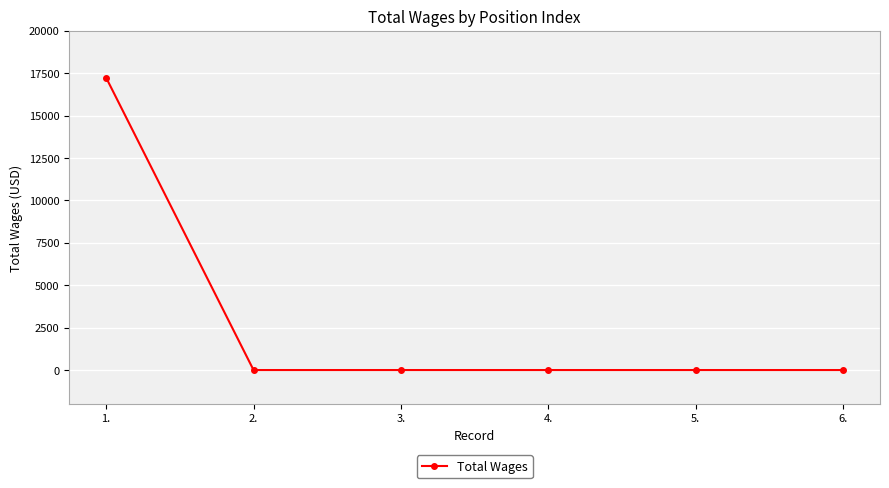

Reading right to left, extract all data points from this chart.

0	0	0	0	0	17232